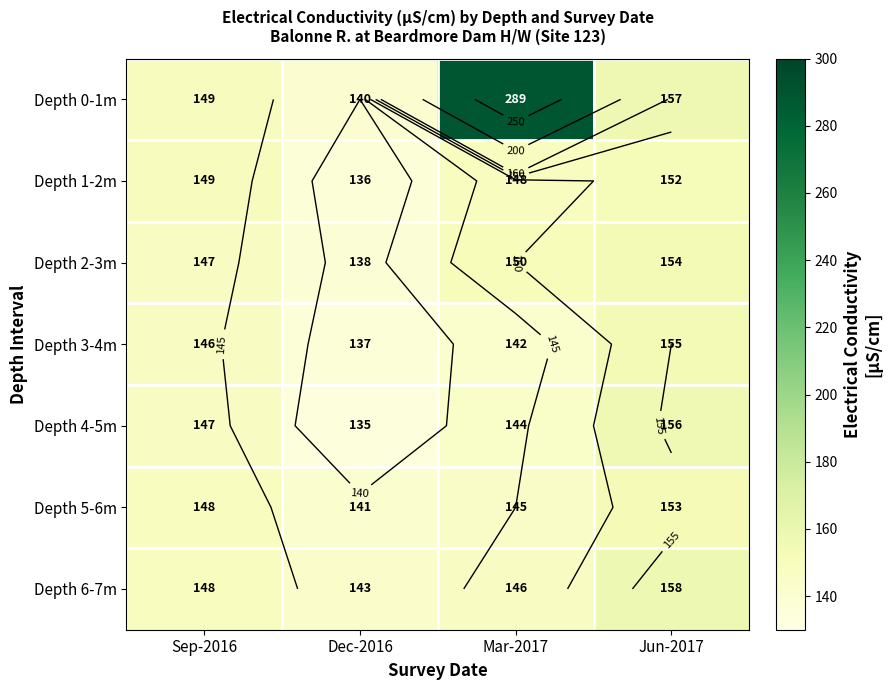

What is the smallest value displayed?

135